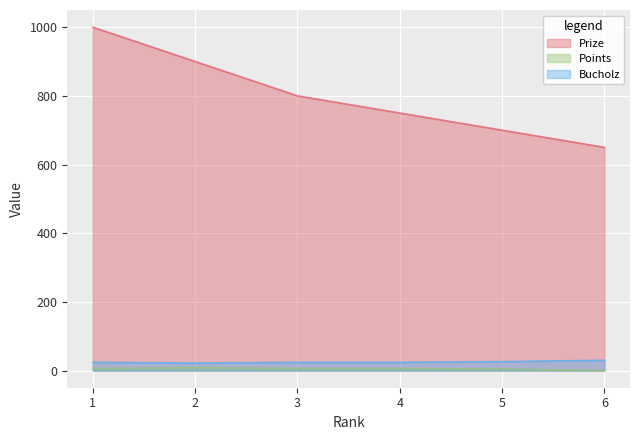

True or false: Points has a value of 8 at 2.

True